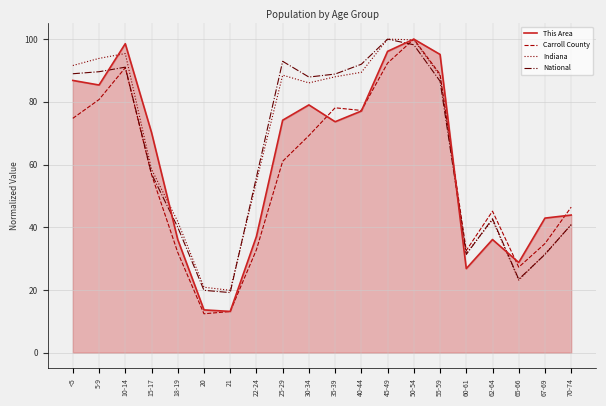

True or false: Carroll County has more than 1 points higher than both neighbors.

True